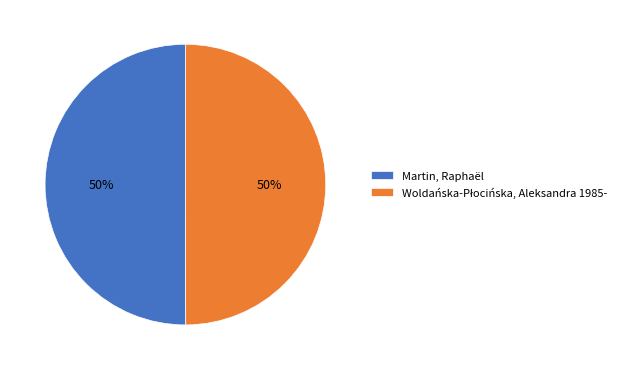

To the nearest percent, what is the average slice percentage?

50%